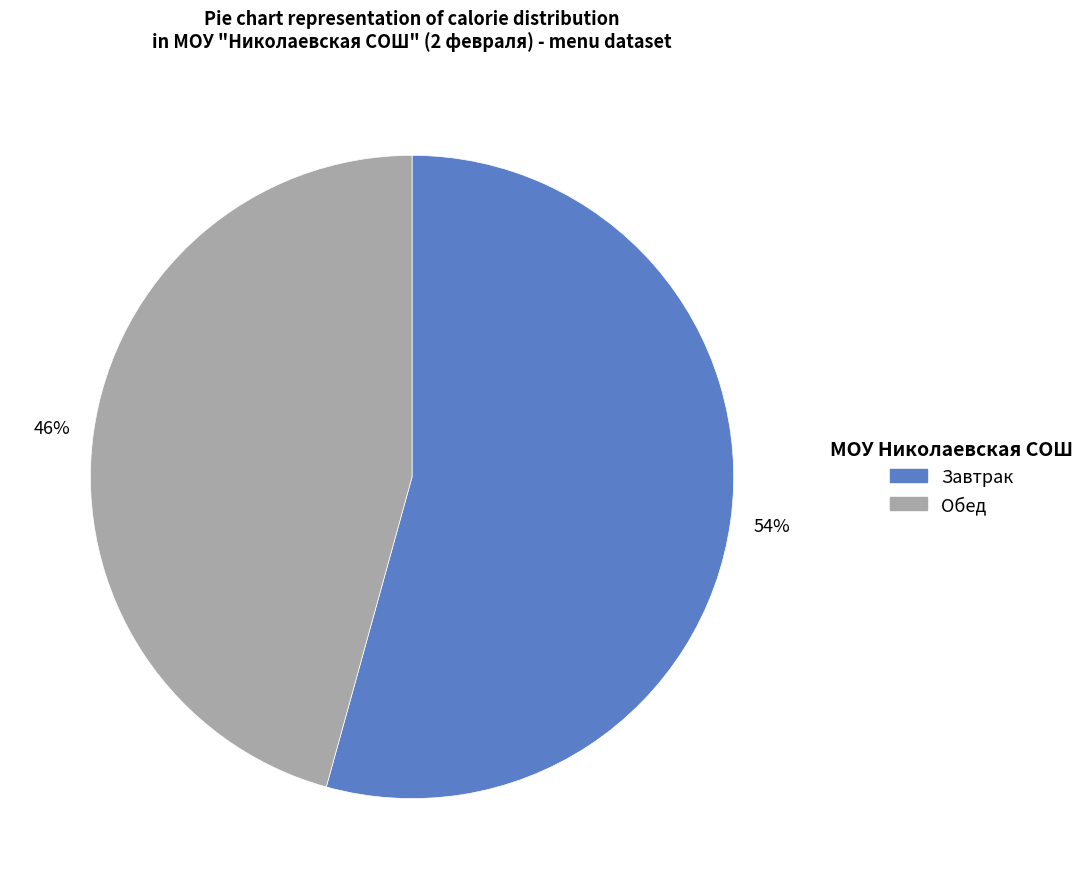

Is there a majority slice in this chart?

Yes